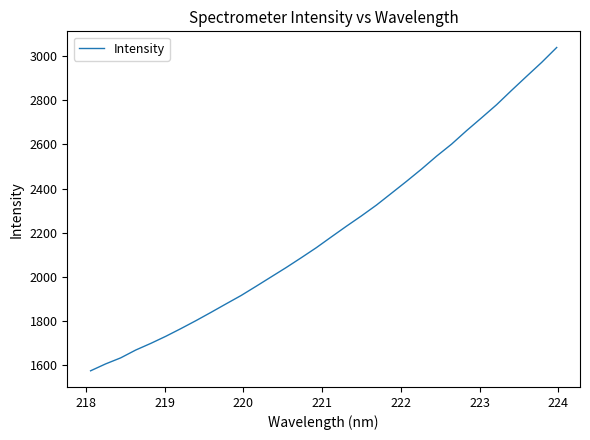

What is the smallest value displayed?

1575.9